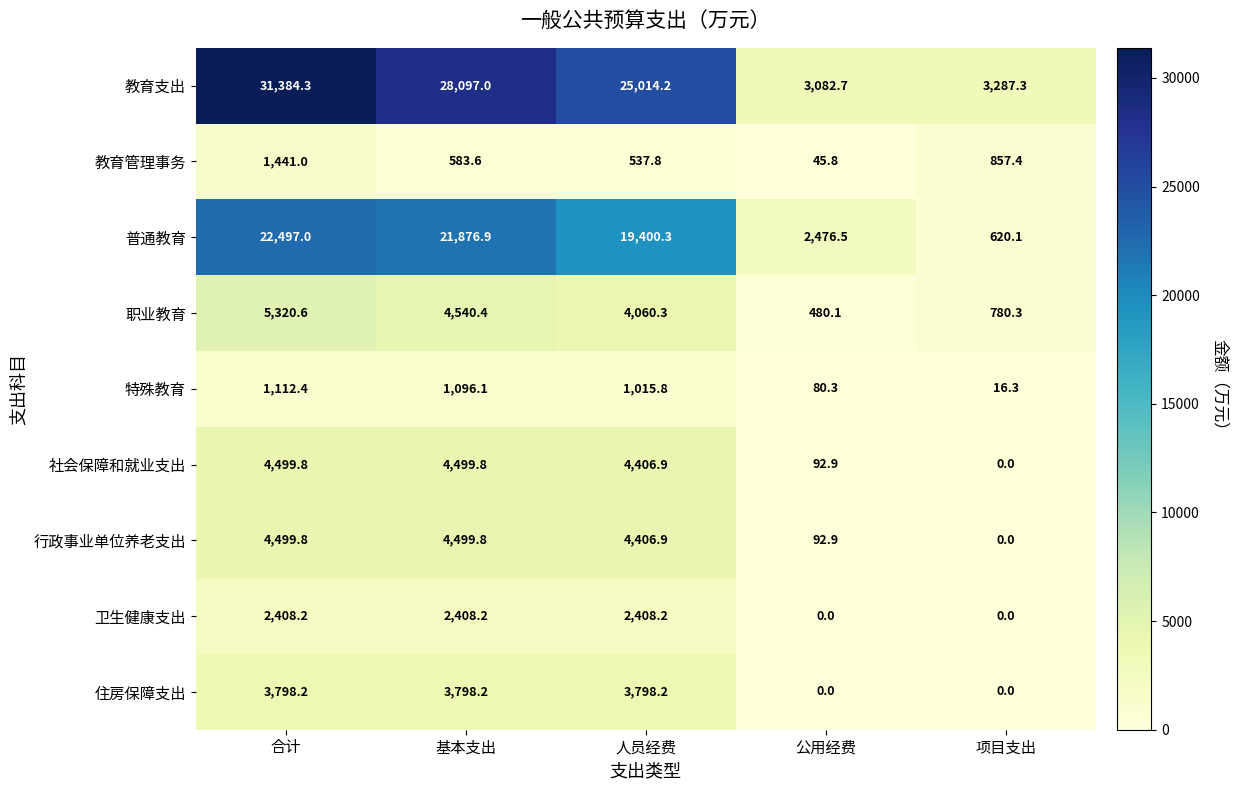

At which category is the sum across all series the highest?

合计